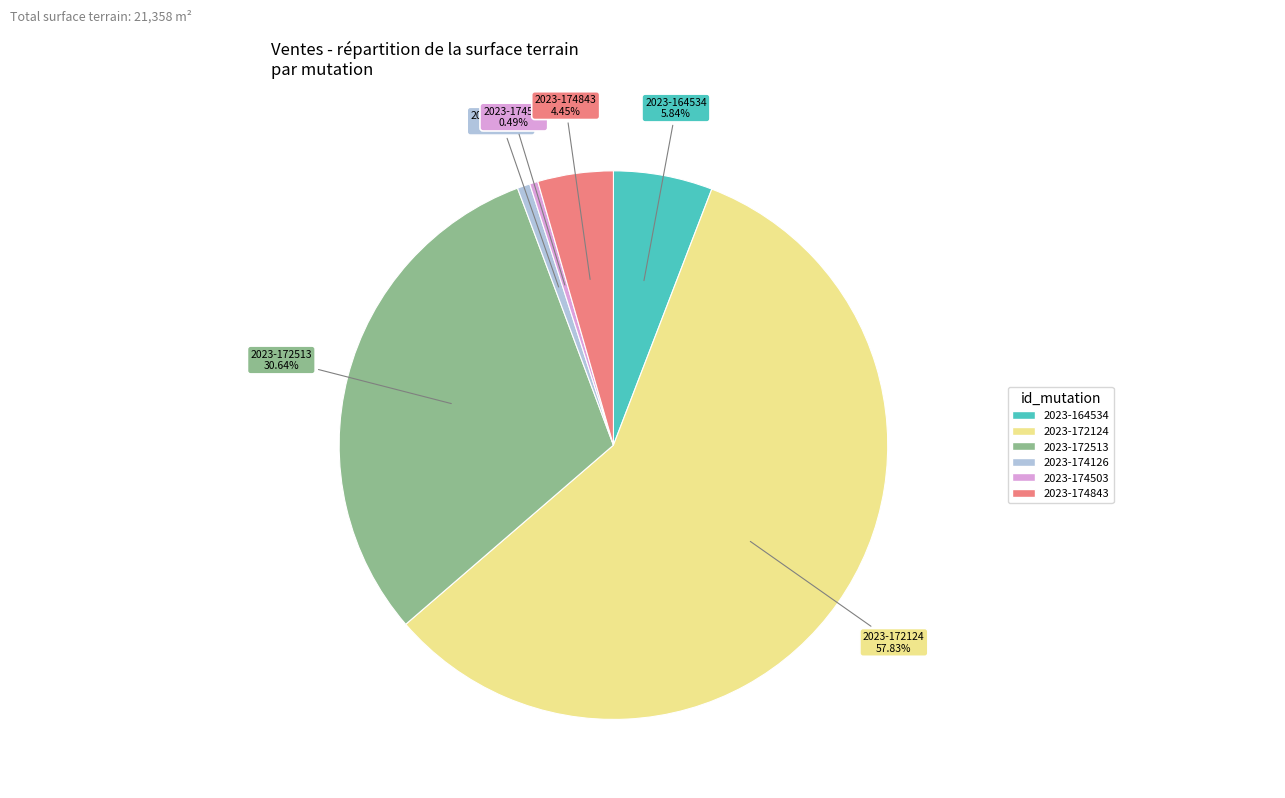

How many segments does this pie chart have?

6